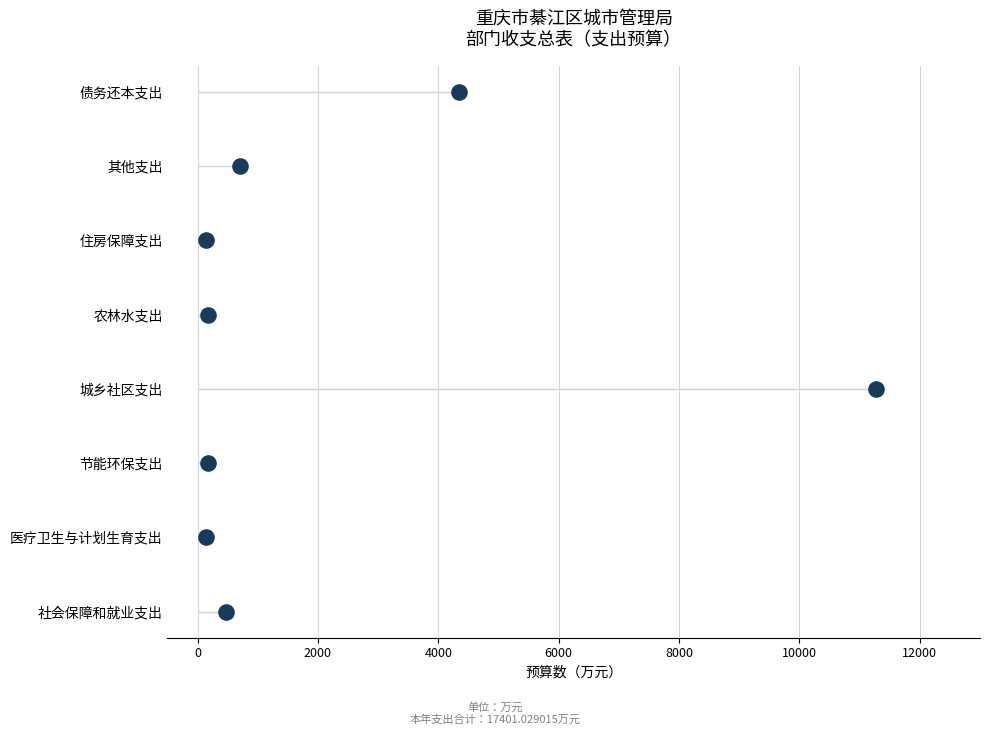

Between 8000 and 12000, which is larger?

12000